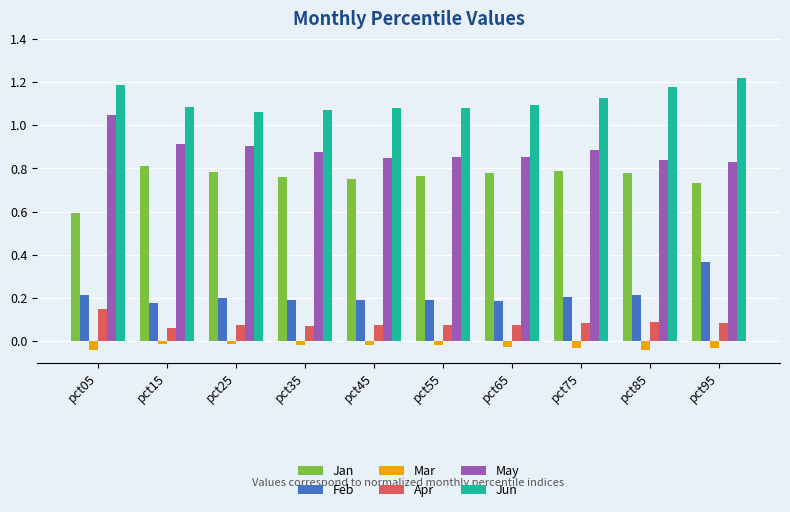

Is the value of Jan at pct55 greater than the value of Feb at pct35?

Yes